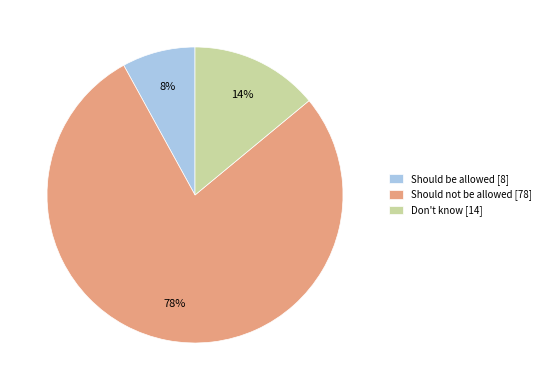

To the nearest percent, what is the combined percentage of Don't know and Should not be allowed?

92%